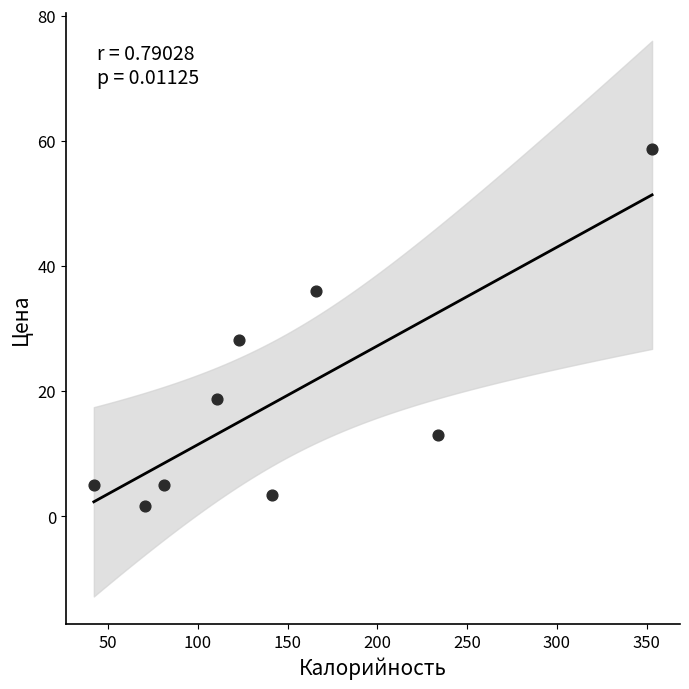

What Y value in the scatter plot is closest to 30?

28.3